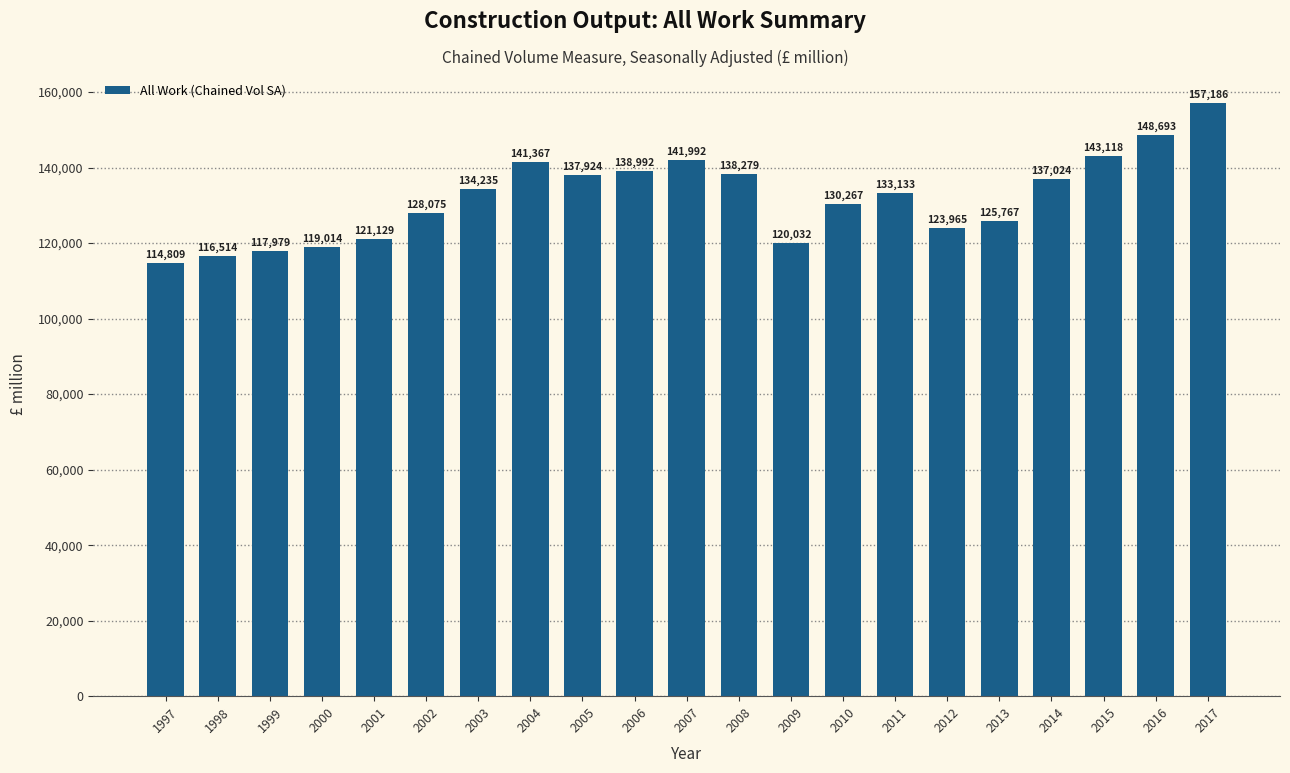

Reading left to right, transcribe all the data shown in this chart.

1997=114809	1998=116514	1999=117979	2000=119014	2001=121129	2002=128075	2003=134235	2004=141367	2005=137924	2006=138992	2007=141992	2008=138279	2009=120032	2010=130267	2011=133133	2012=123965	2013=125767	2014=137024	2015=143118	2016=148693	2017=157186